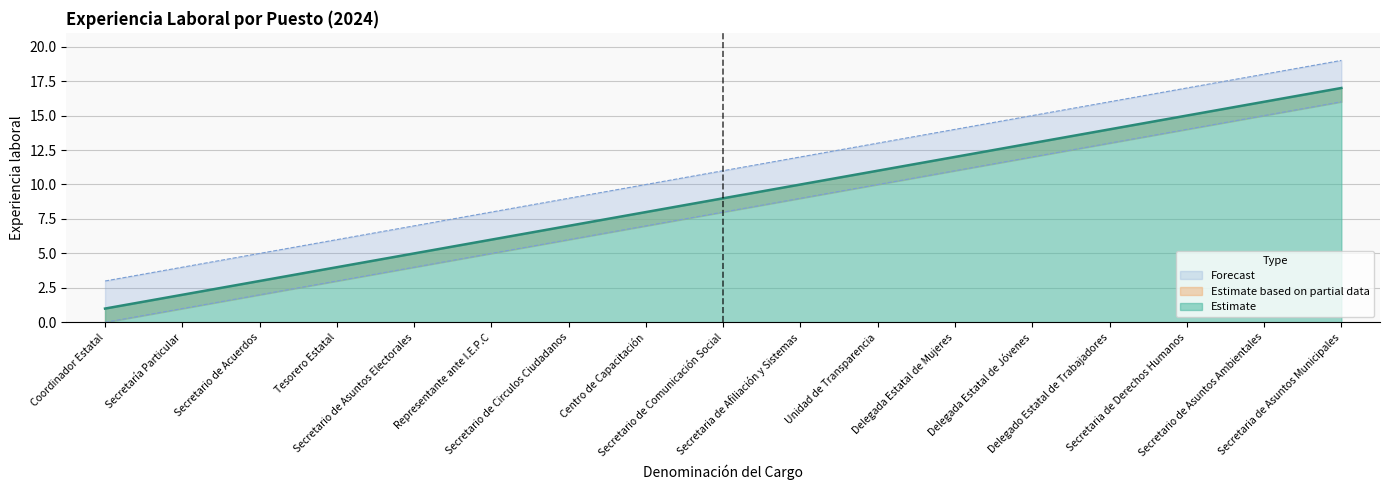

True or false: Lower bound and Experiencia laboral cross at least once.

False